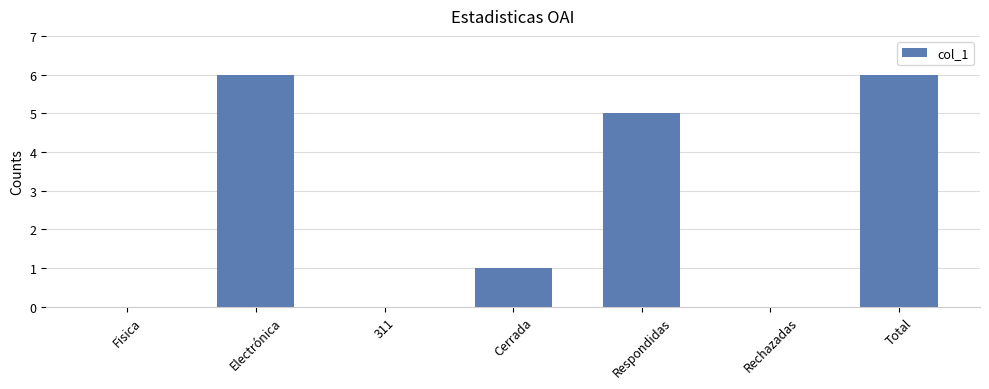

What is the difference between the values at Fisica and Cerrada?

1